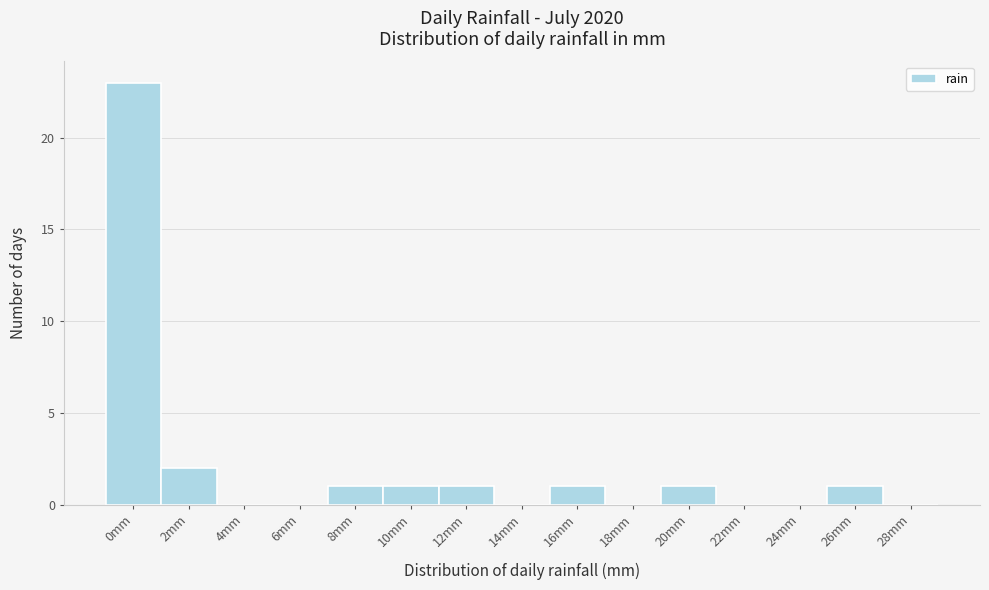

Reading right to left, transcribe all the data shown in this chart.

28mm=0	26mm=1	24mm=0	22mm=0	20mm=1	18mm=0	16mm=1	14mm=0	12mm=1	10mm=1	8mm=1	6mm=0	4mm=0	2mm=2	0mm=23